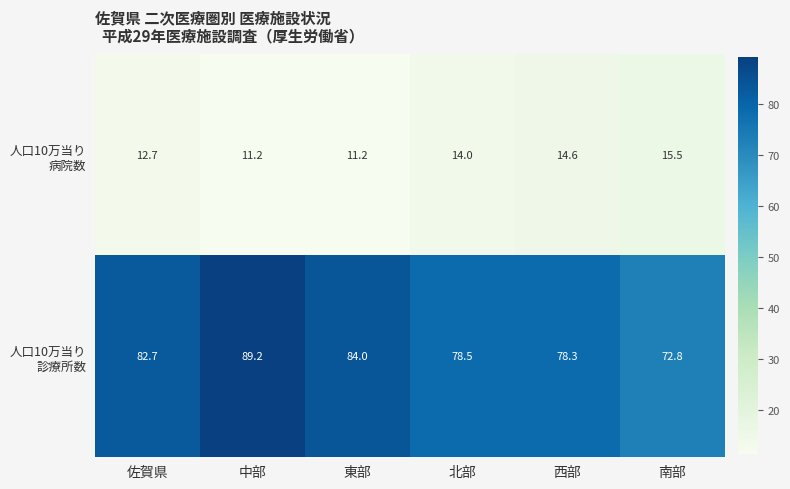

At how many categories does at least one series exceed 58?

6